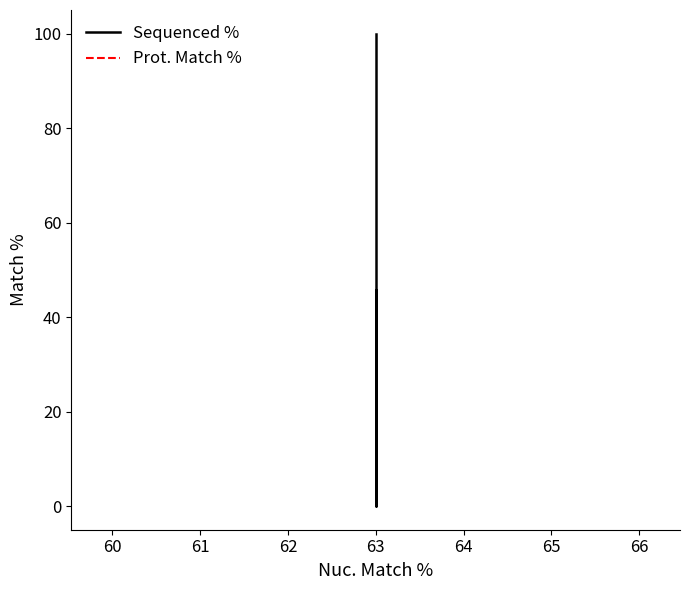

Count the number of categories in the chart.

3